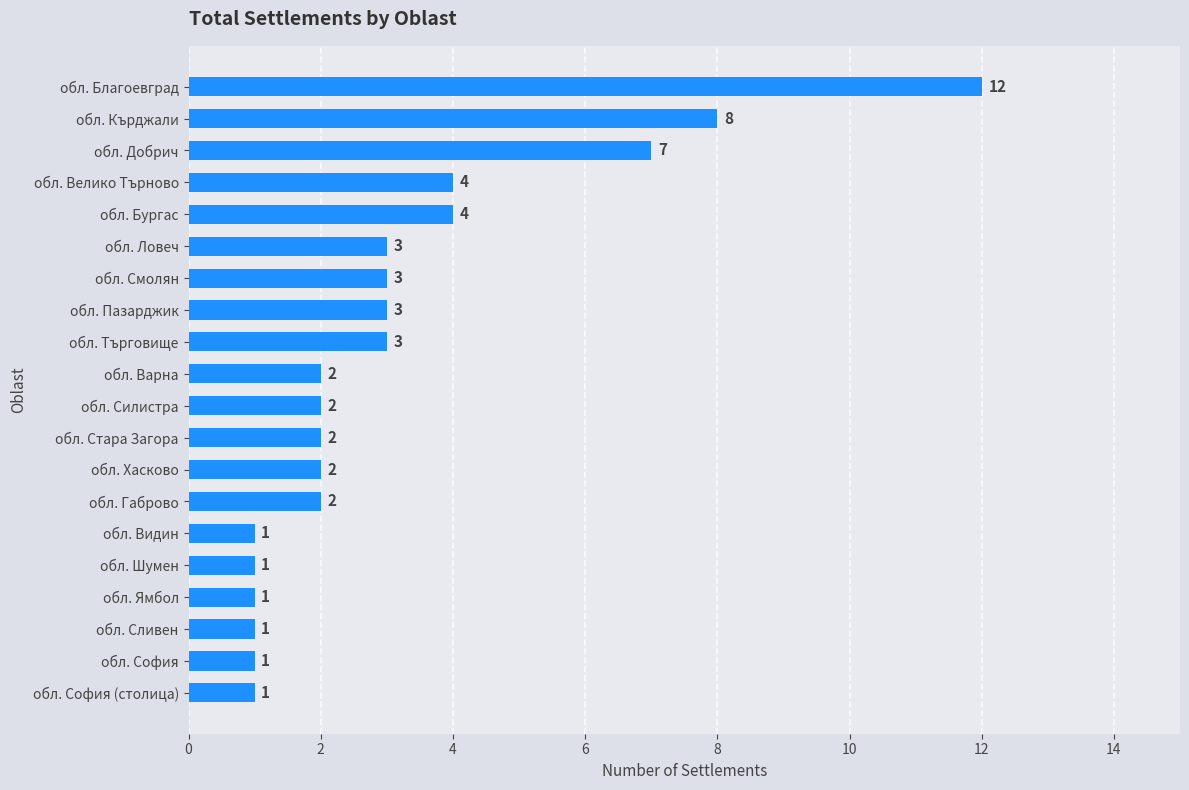

True or false: the data shows 2 at обл. Хасково.

True